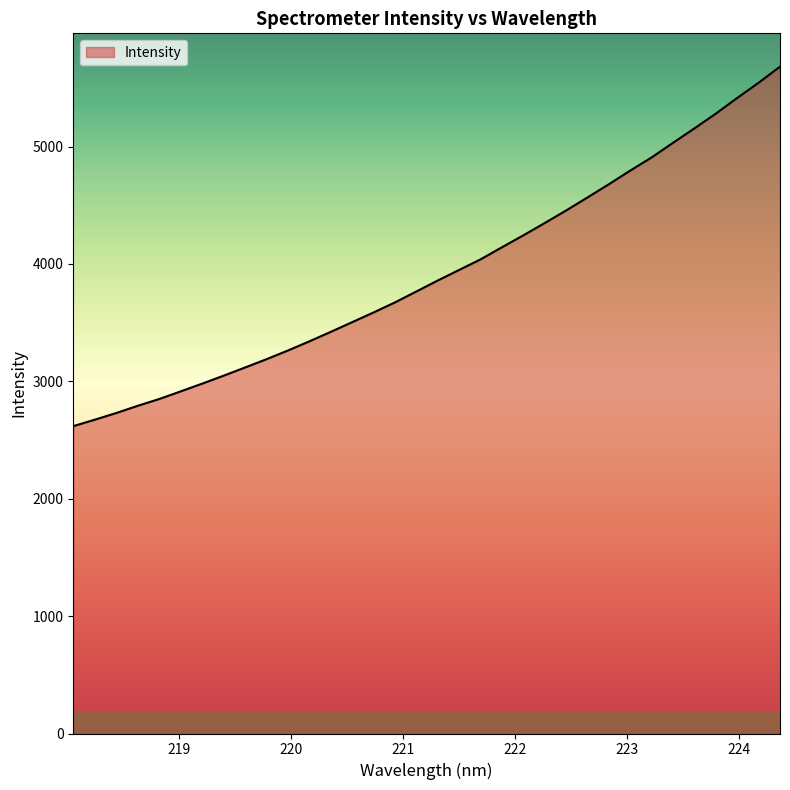

True or false: the data has more than 1 interior local peaks.

False